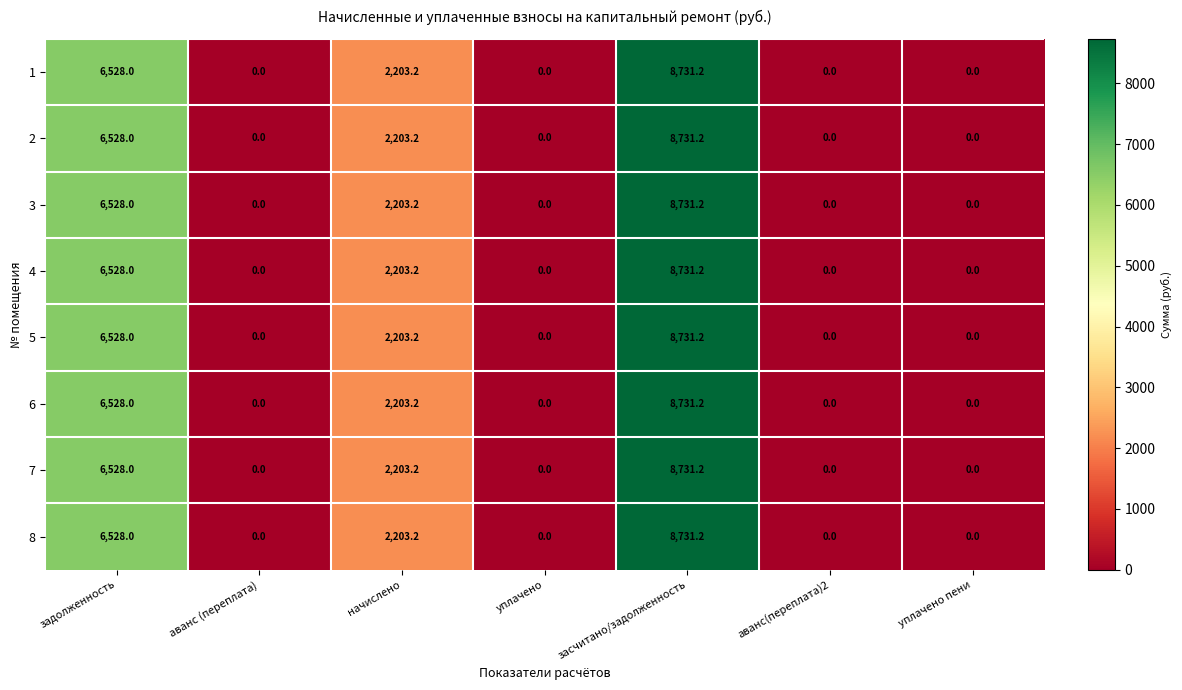

What is the sum of all 5 values?

17462.4